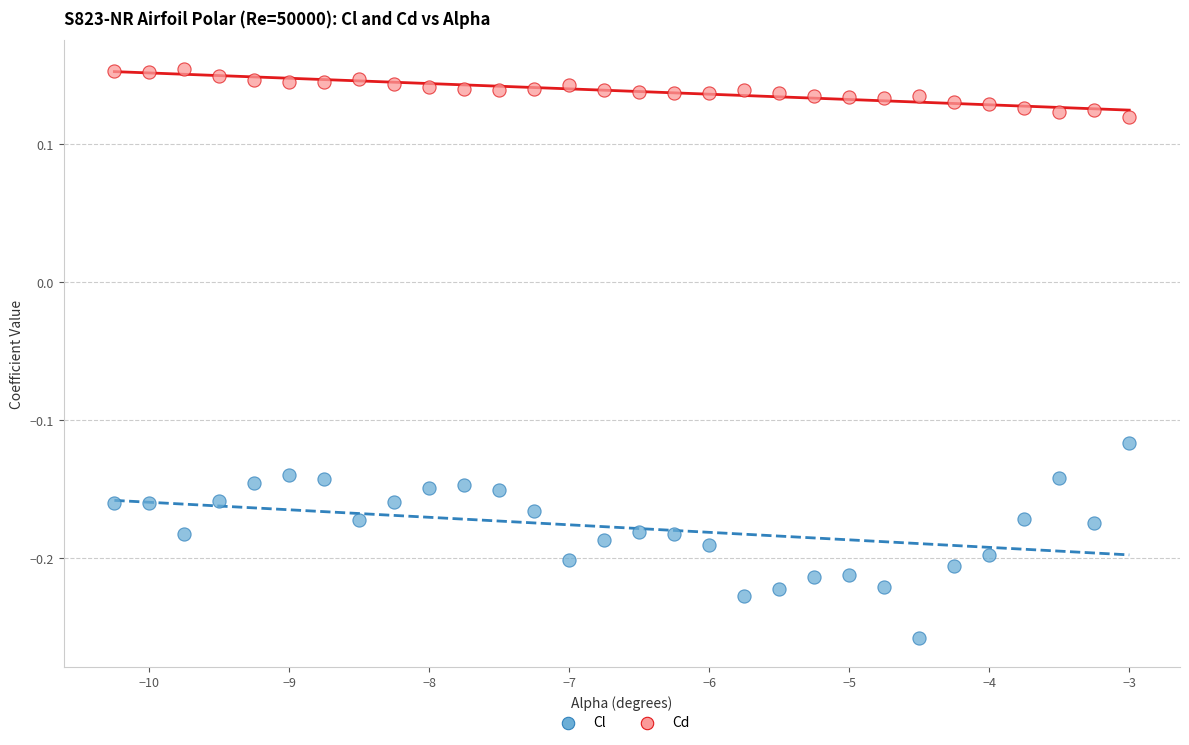

Which series has the widest spread of Y values?

Cl